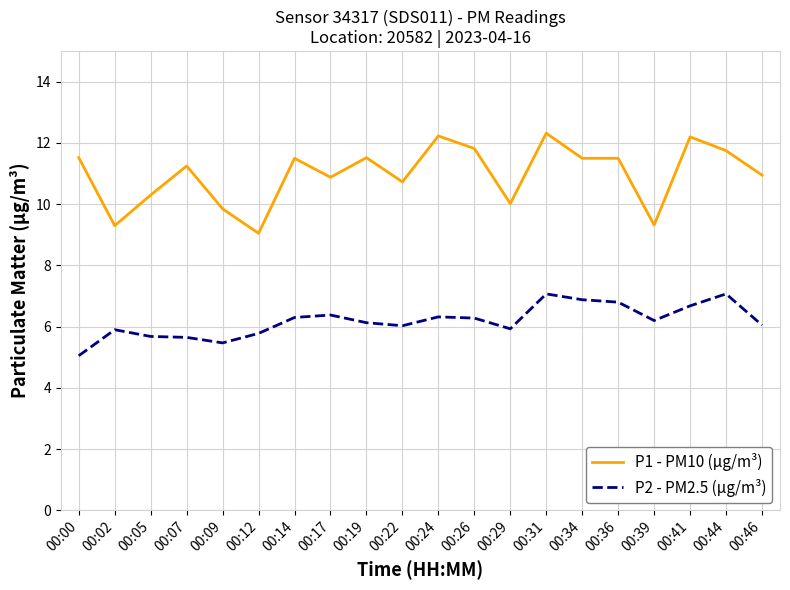

At how many categories does at least one series exceed 6?

20